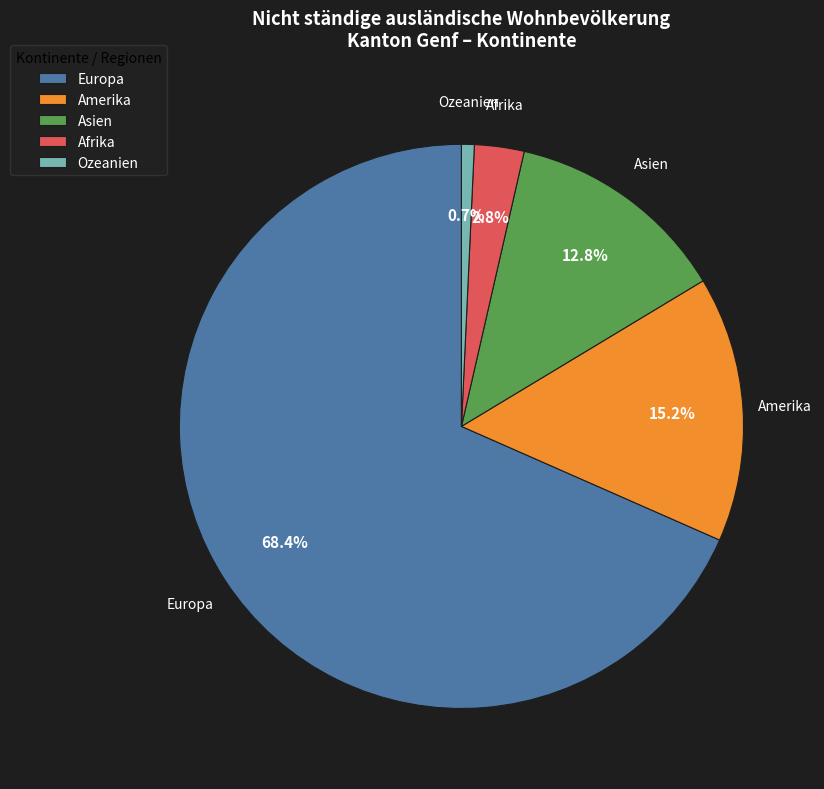

Between Afrika and Asien, which is larger?

Asien